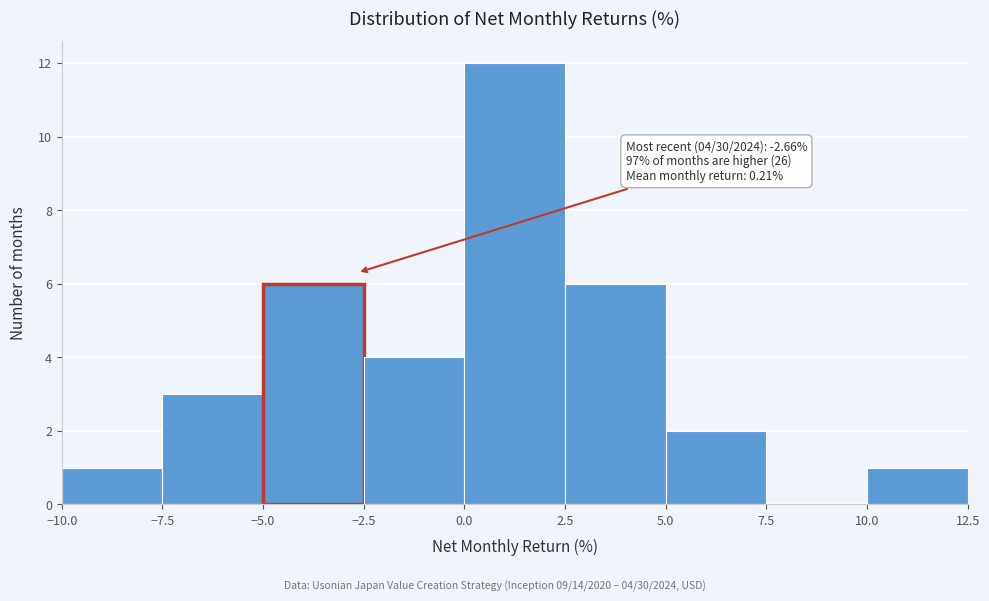

Over which range of the x-axis is the bar tallest?

0.0 to 2.5